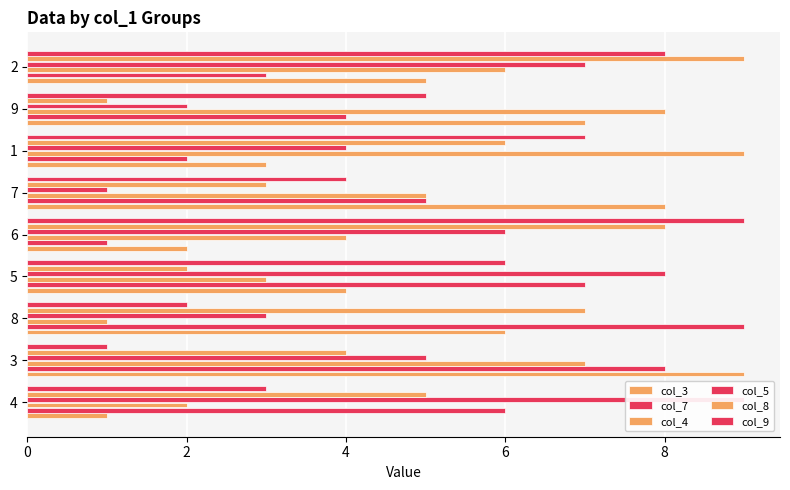

How many col_8 values are between 3 and 7?

5